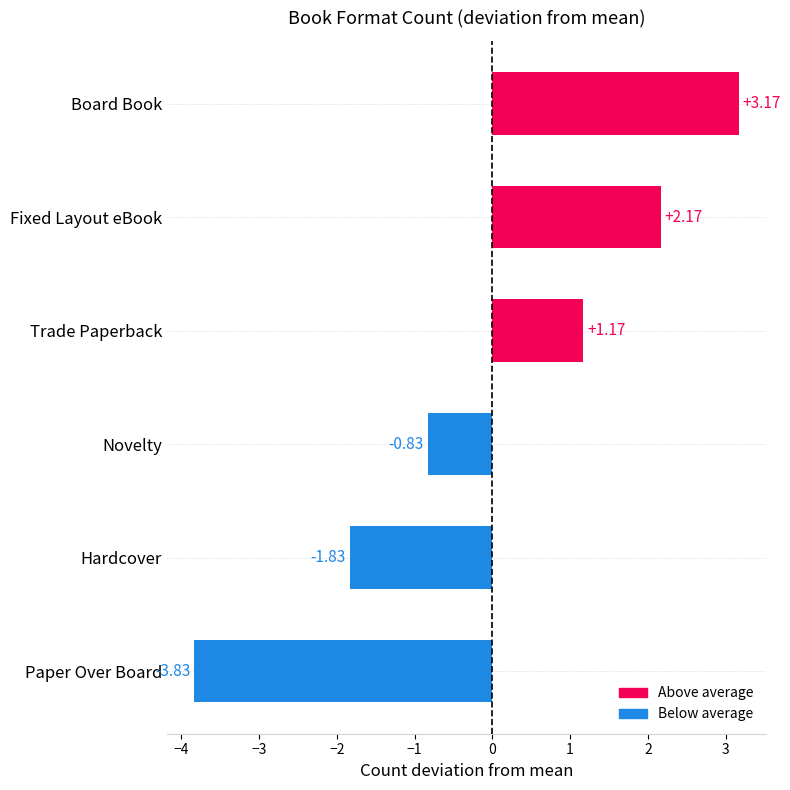

List the labels in order of value, largest first.

Board Book, Fixed Layout eBook, Trade Paperback, Novelty, Hardcover, Paper Over Board